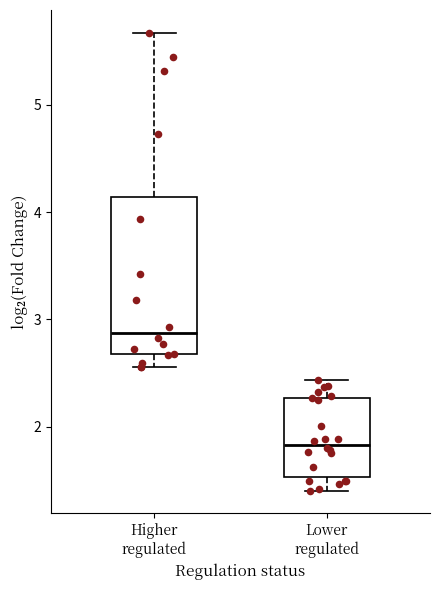

Which box has the highest median line?

Higher regulated